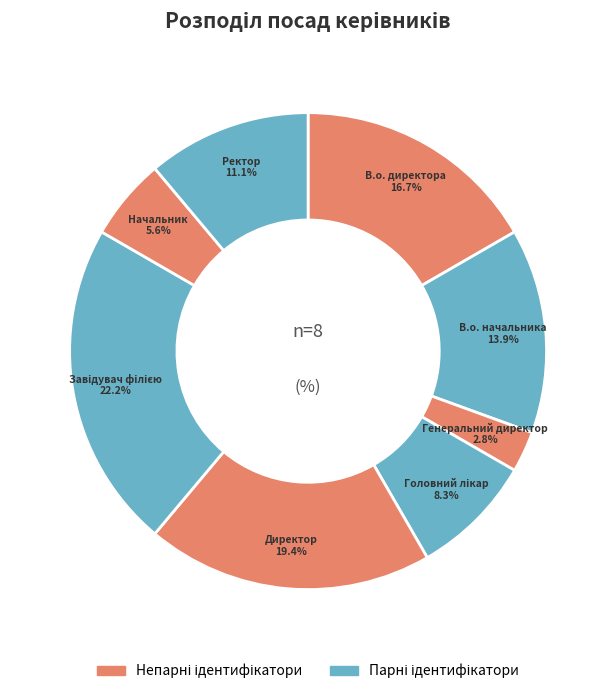

To the nearest percent, what is the combined percentage of Ректор and В.о. начальника?

25%